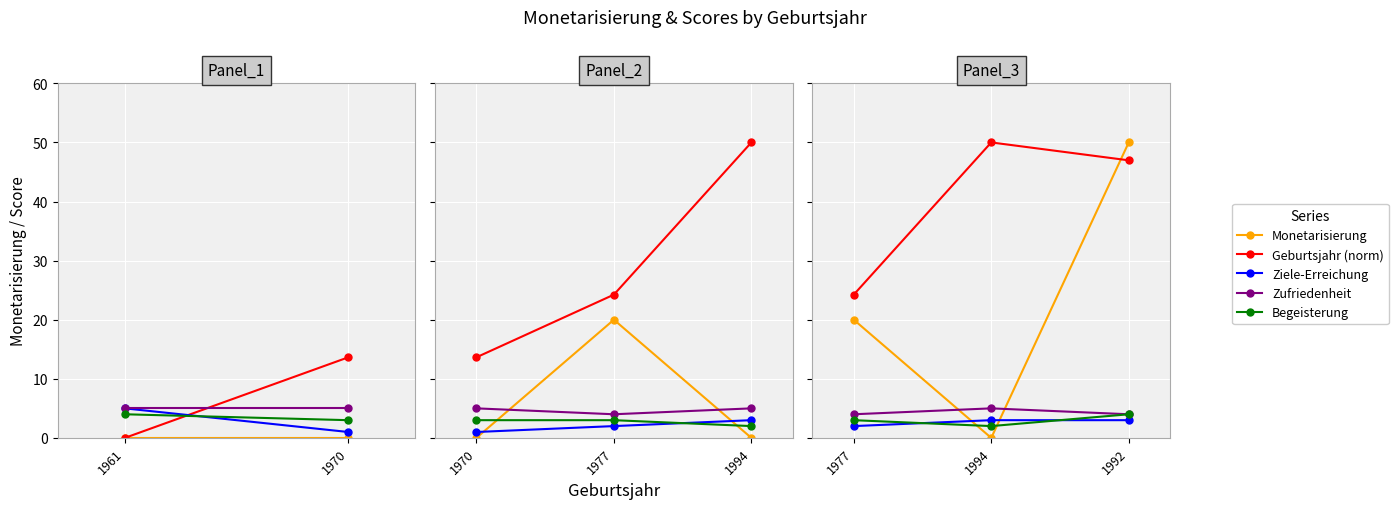

Which category has the lowest value across all series?

1994